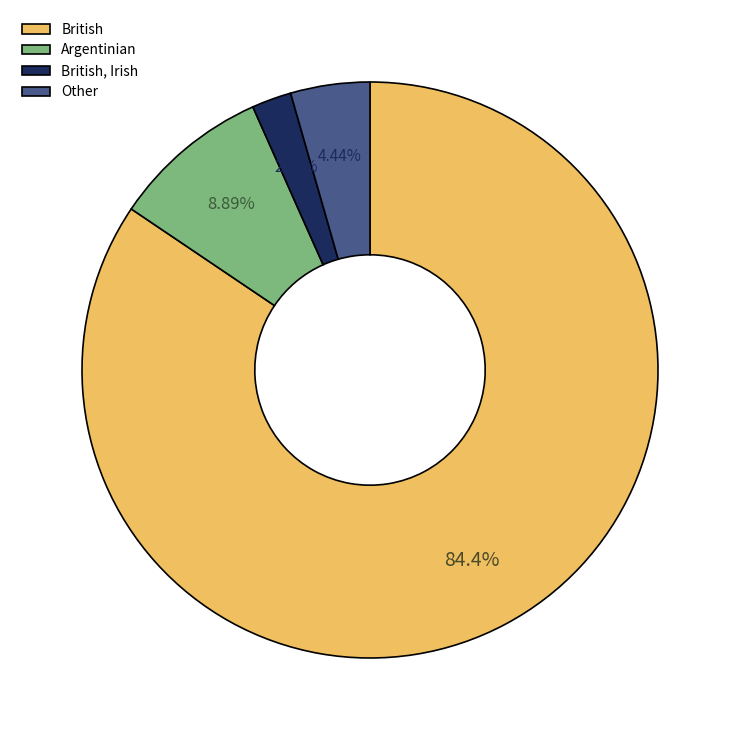

How many segments does this pie chart have?

4